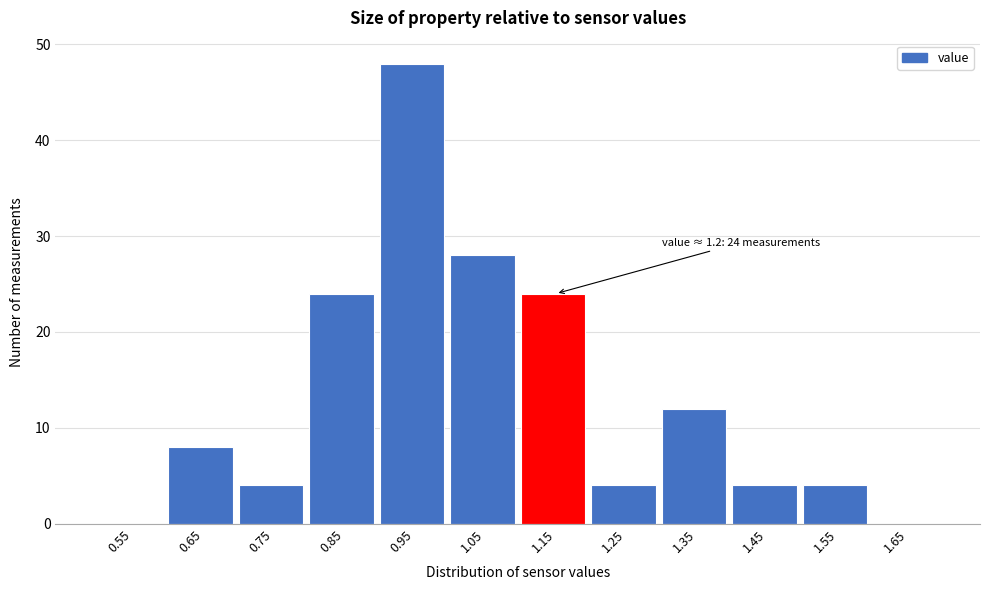

Reading right to left, what are all the values shown in this chart?

1.65=0	1.55=4	1.45=4	1.35=12	1.25=4	1.15=24	1.05=28	0.95=48	0.85=24	0.75=4	0.65=8	0.55=0